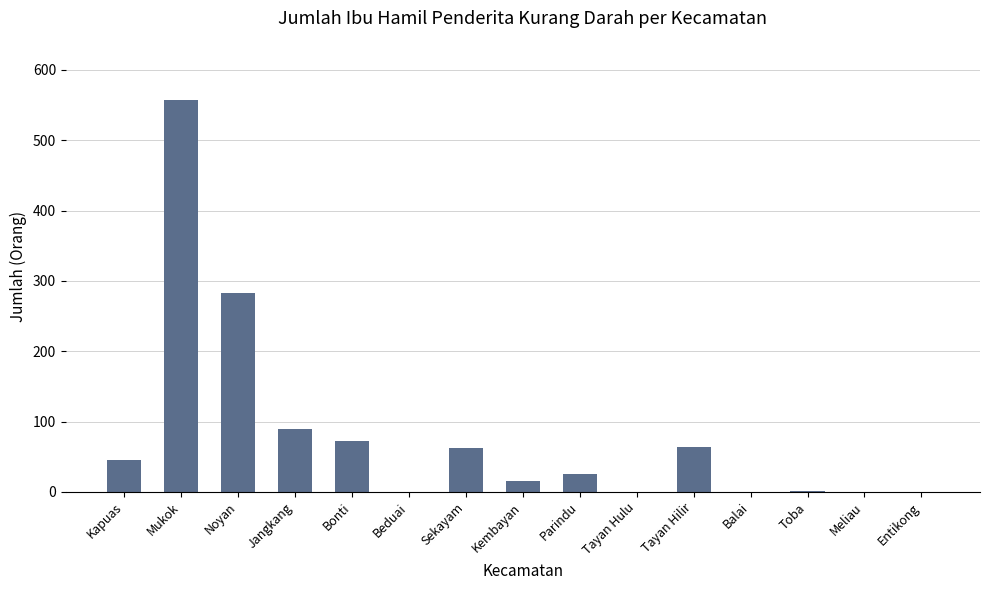

Which label corresponds to the largest value in the chart?

Mukok